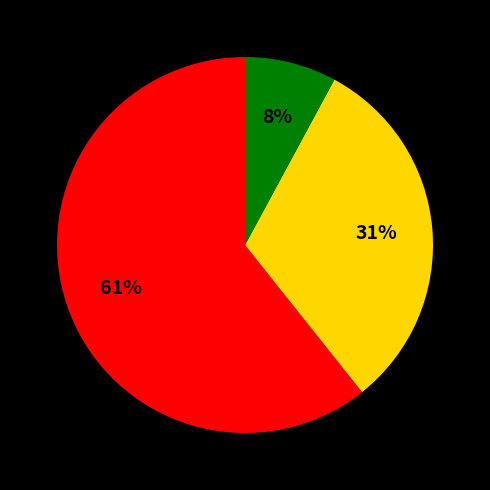

To the nearest percent, what is the average slice percentage?

33%